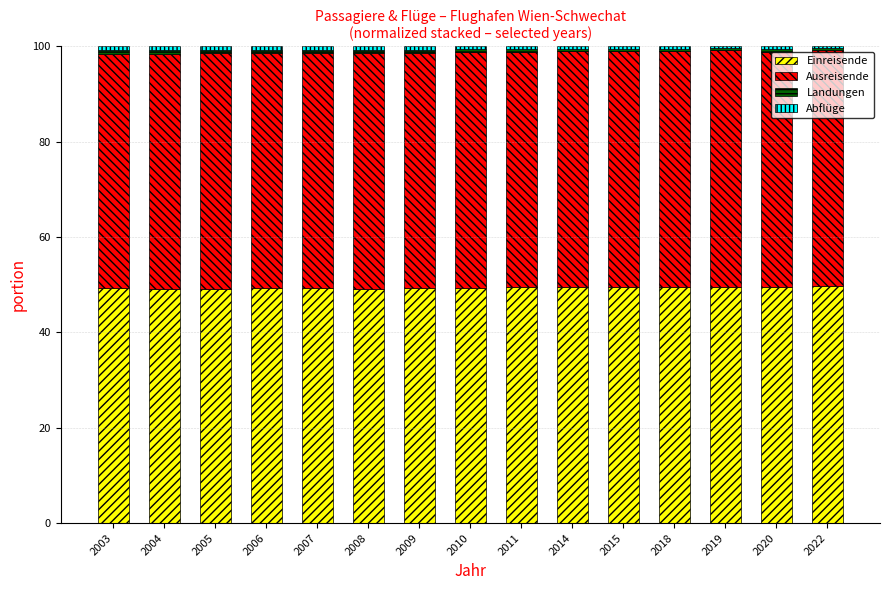

The Einreisende series shows 31.1 at 2018. True or false?

False